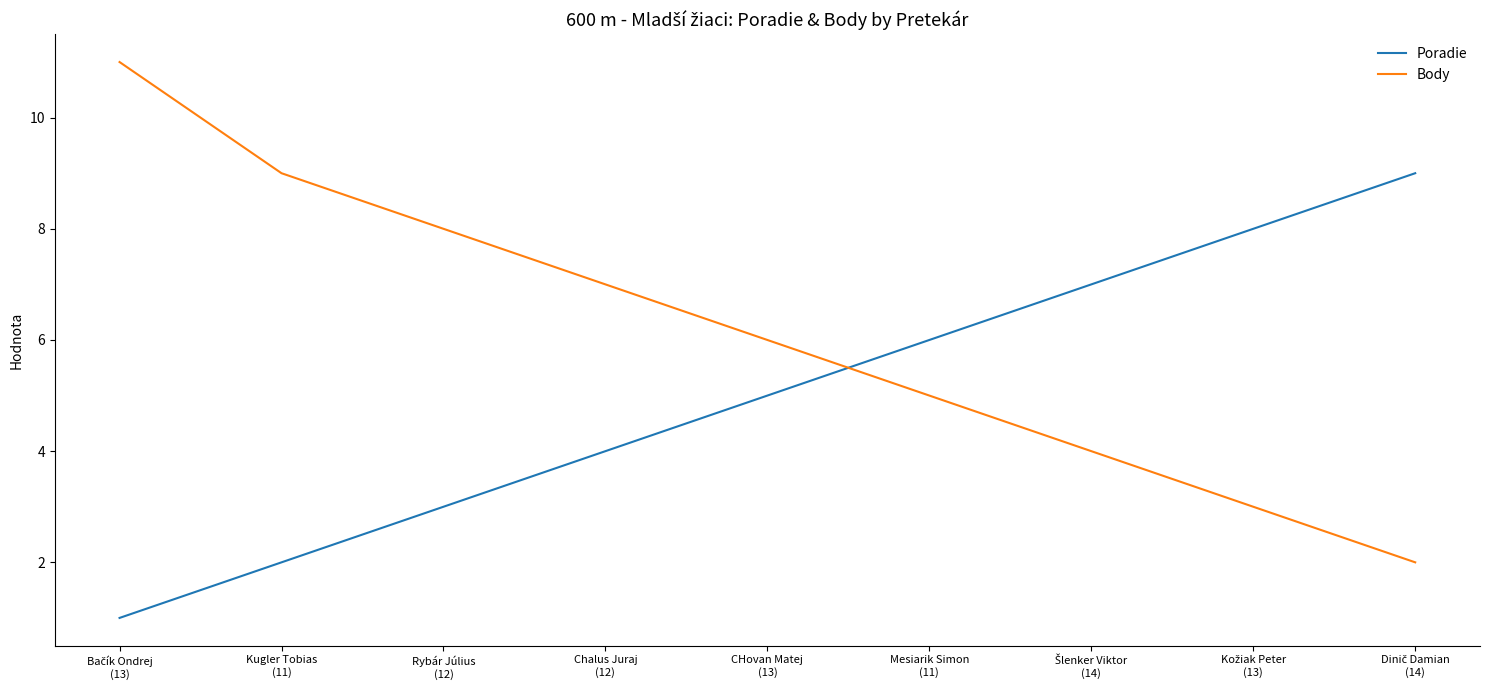

After their last crossing, which series has the higher values: Body or Poradie?

Poradie